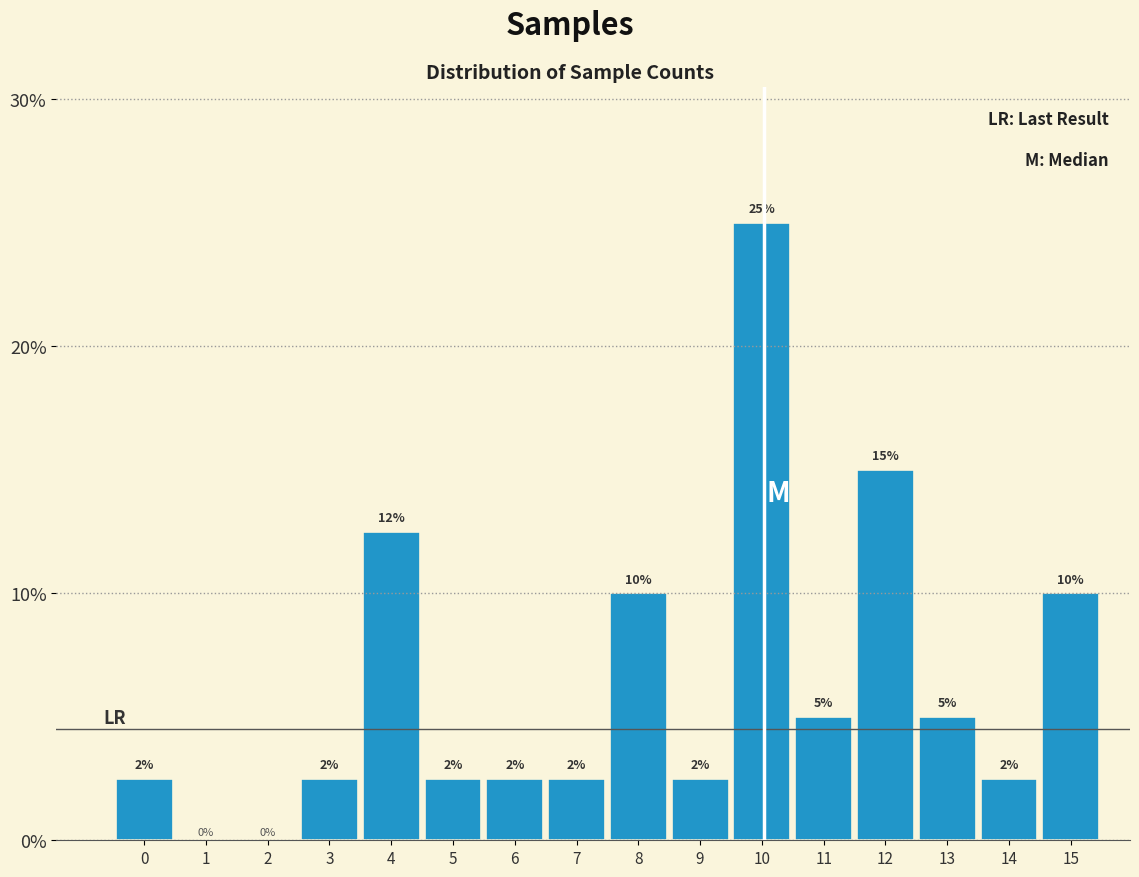

The value at 12 is 7.6. True or false?

False